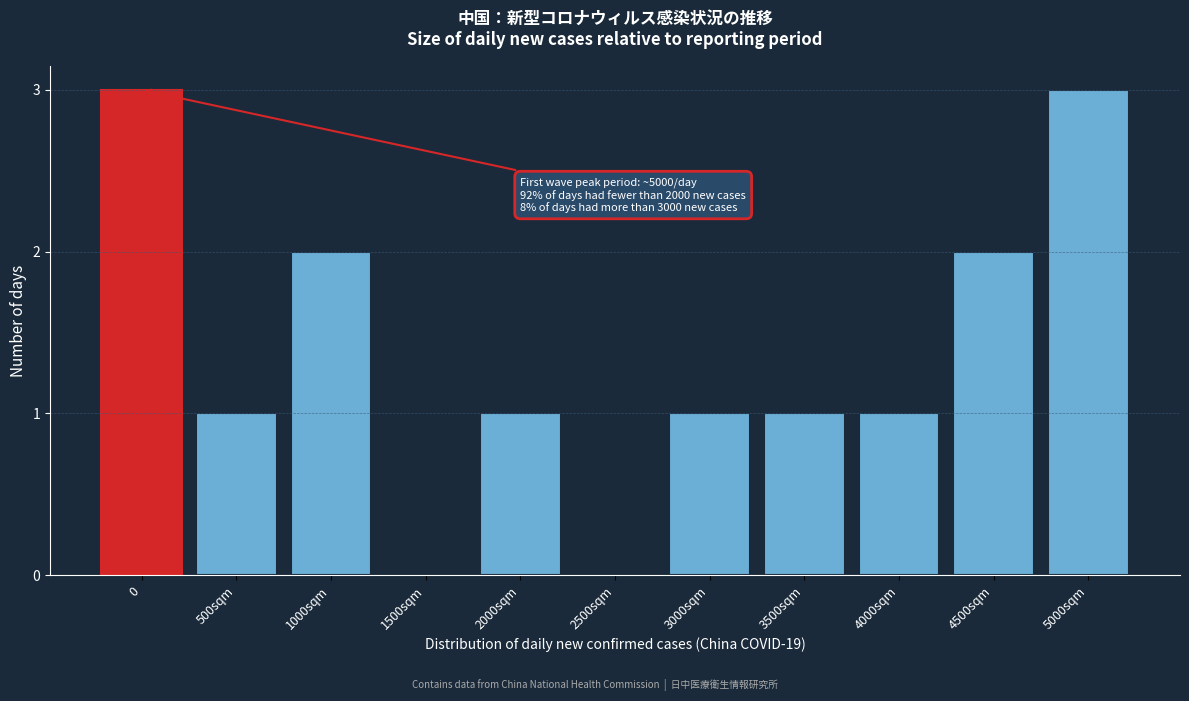

Reading left to right, list all the values displayed in this chart.

0=3	500sqm=1	1000sqm=2	1500sqm=0	2000sqm=1	2500sqm=0	3000sqm=1	3500sqm=1	4000sqm=1	4500sqm=2	5000sqm=3